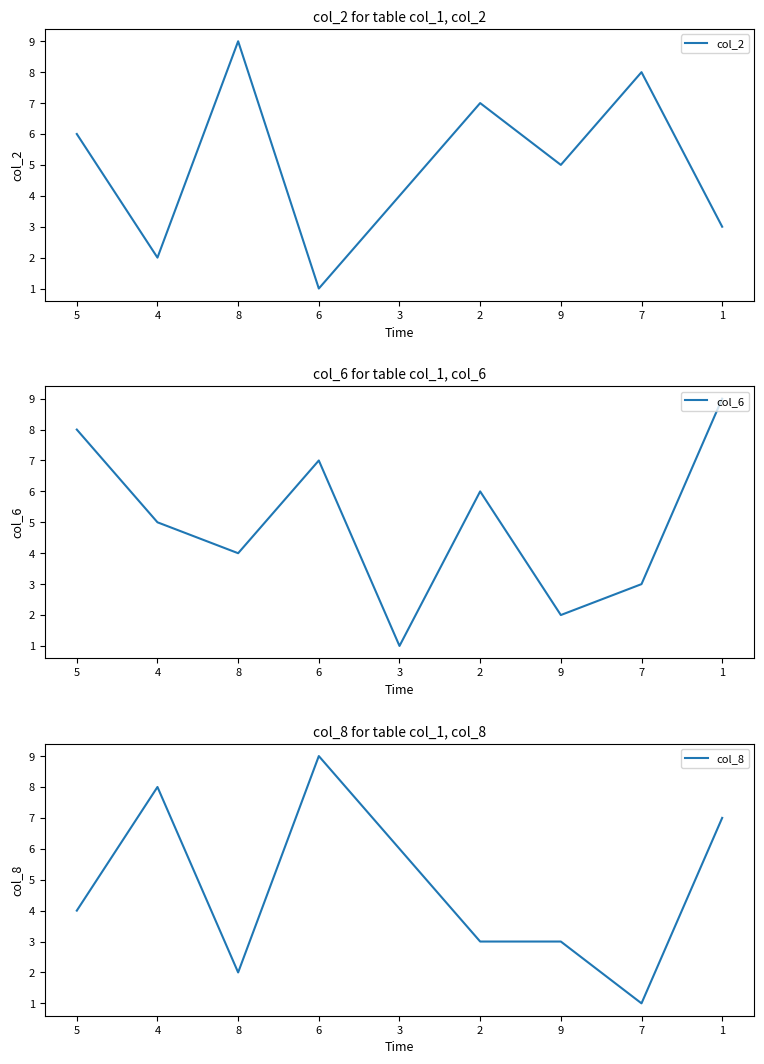

Where is the first local maximum for col_6?

6